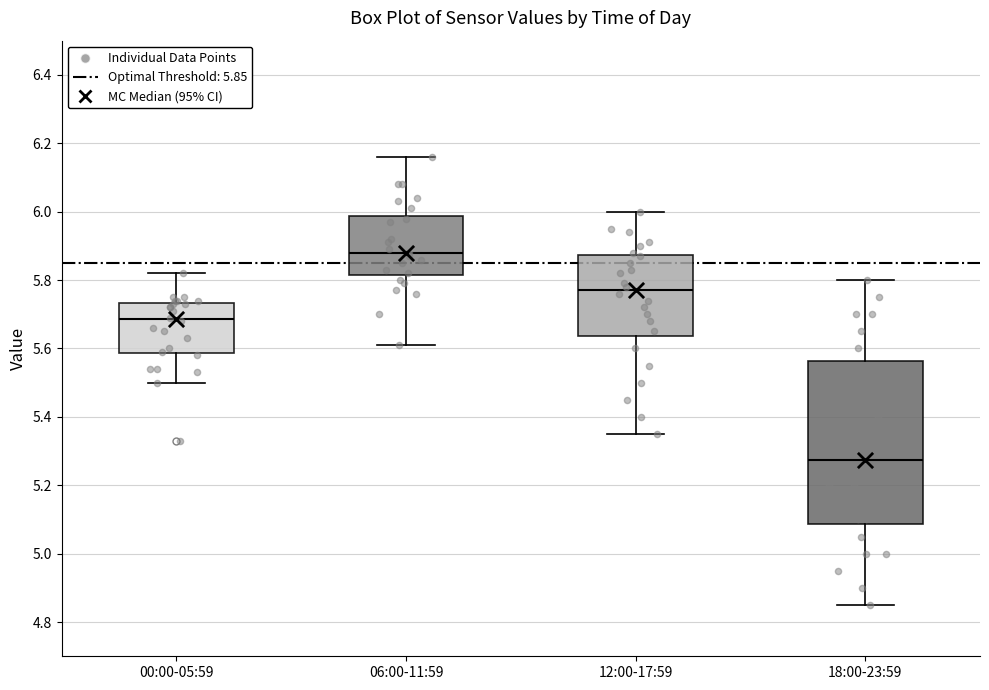

Which box is the tallest, from its lower edge to its upper edge?

18:00-23:59